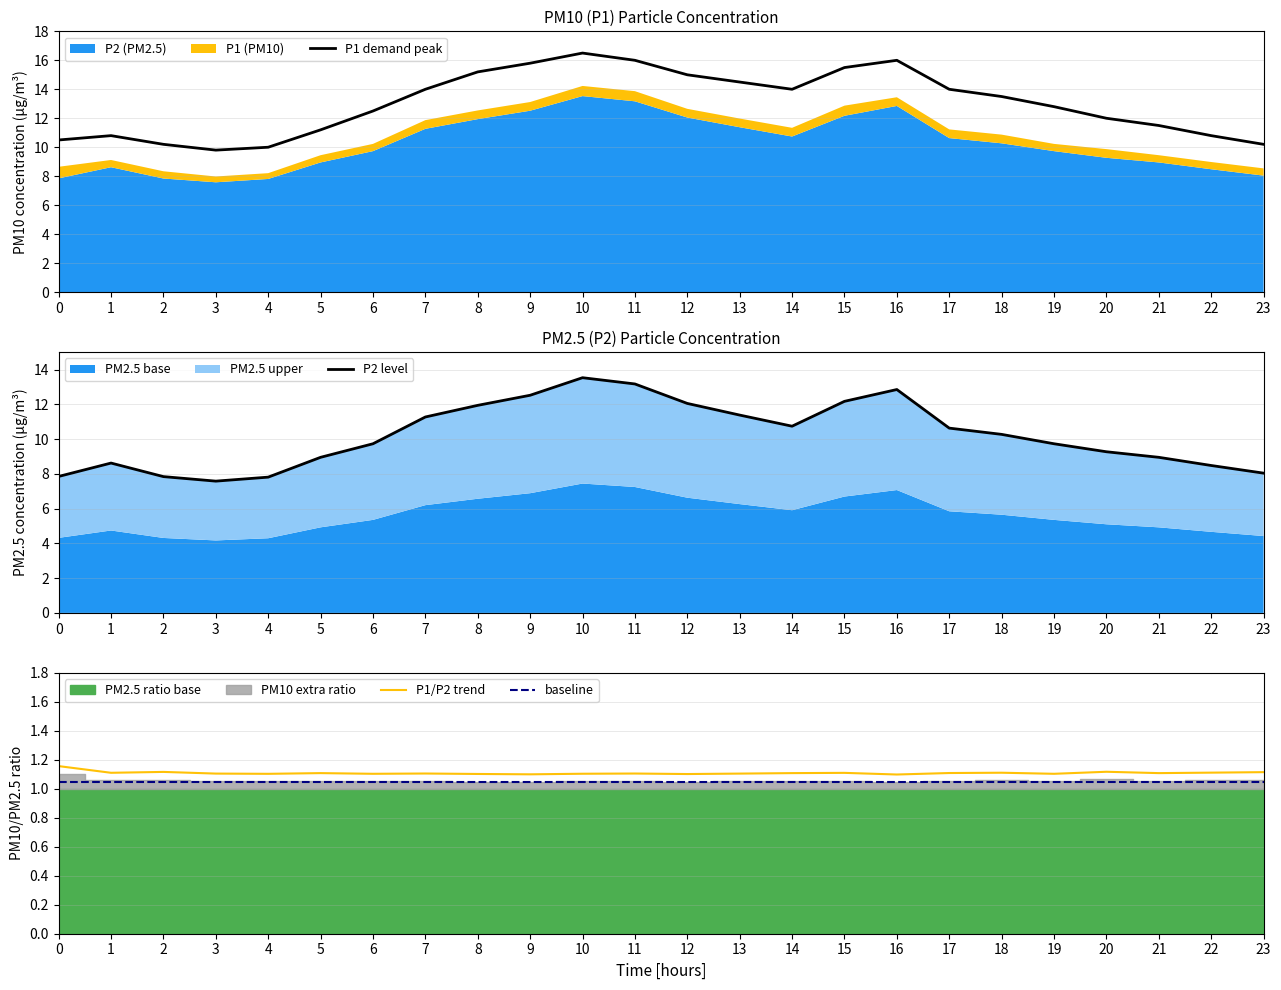

In P1 demand peak, how many points are higher than both neighbors (excluding endpoints)?

3